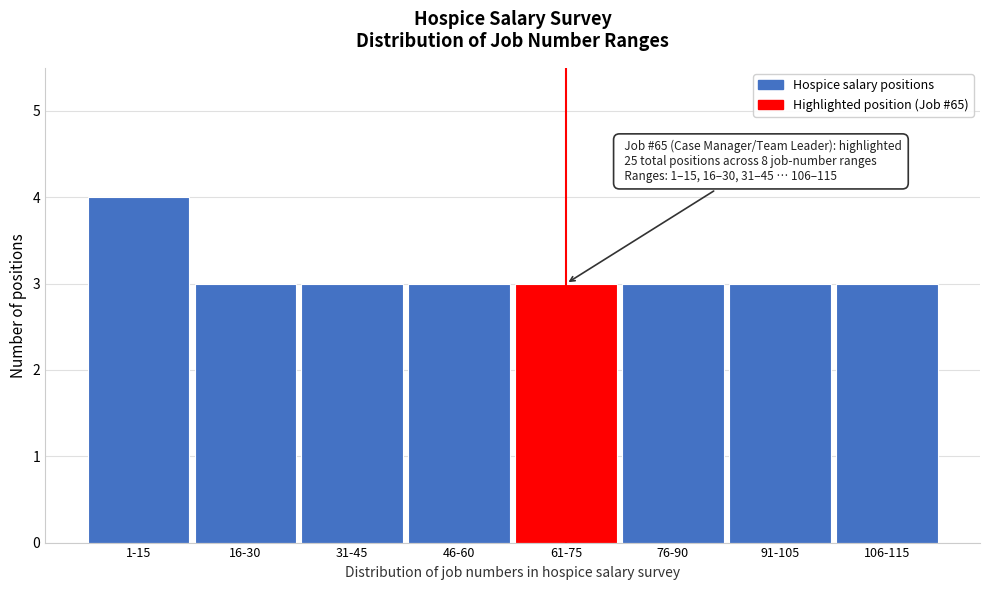

Reading right to left, extract all data points from this chart.

3	3	3	3	3	3	3	4